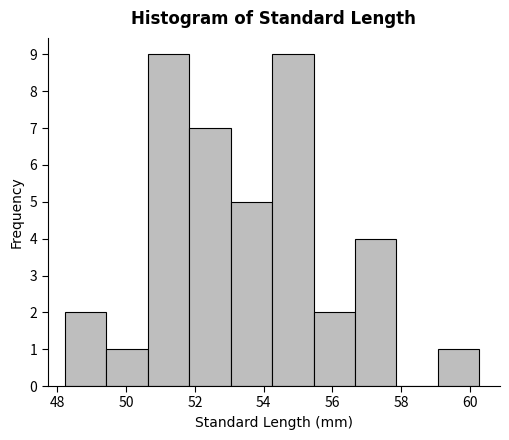

Reading left to right, list every bar in this chart as the range it spans on the x-axis followed by its height. Neither the bar edges nor the heights are printed on the chart, so give them approximately, as read against the axes.

48.2 to 49.4: 2
49.4 to 50.6: 1
50.6 to 51.8: 9
51.8 to 53.0: 7
53.0 to 54.2: 5
54.2 to 55.4: 9
55.4 to 56.6: 2
56.6 to 57.8: 4
57.8 to 59.0: 0
59.0 to 60.2: 1